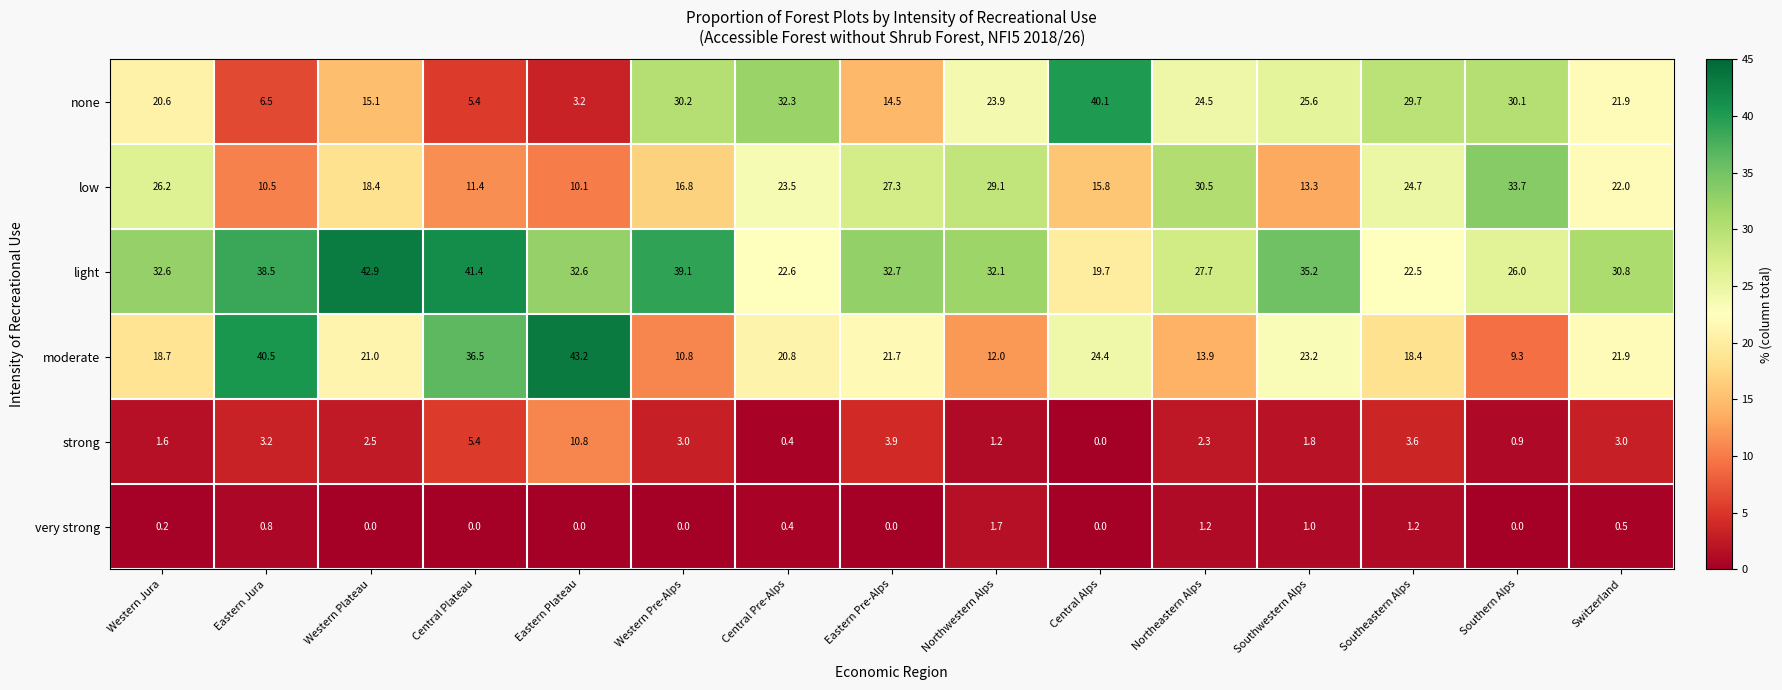

What is the sum of all strong values?

43.6